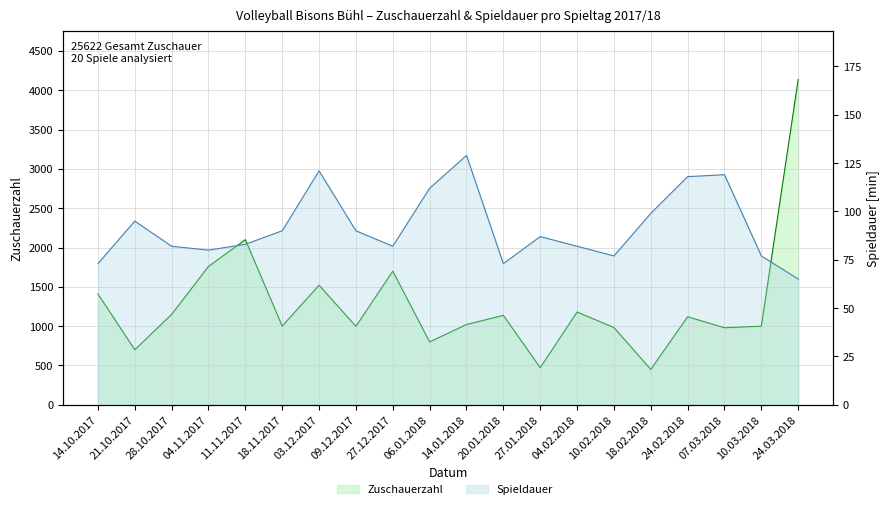

What value does the Spieldauer series have at 07.03.2018?

119